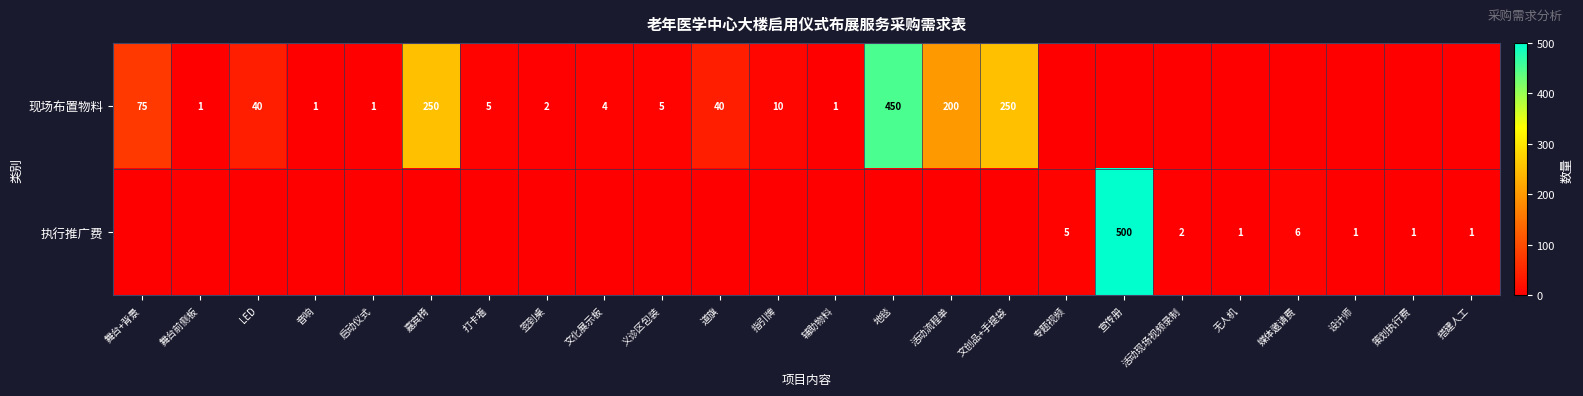

At how many categories does at least one series exceed 292?

2